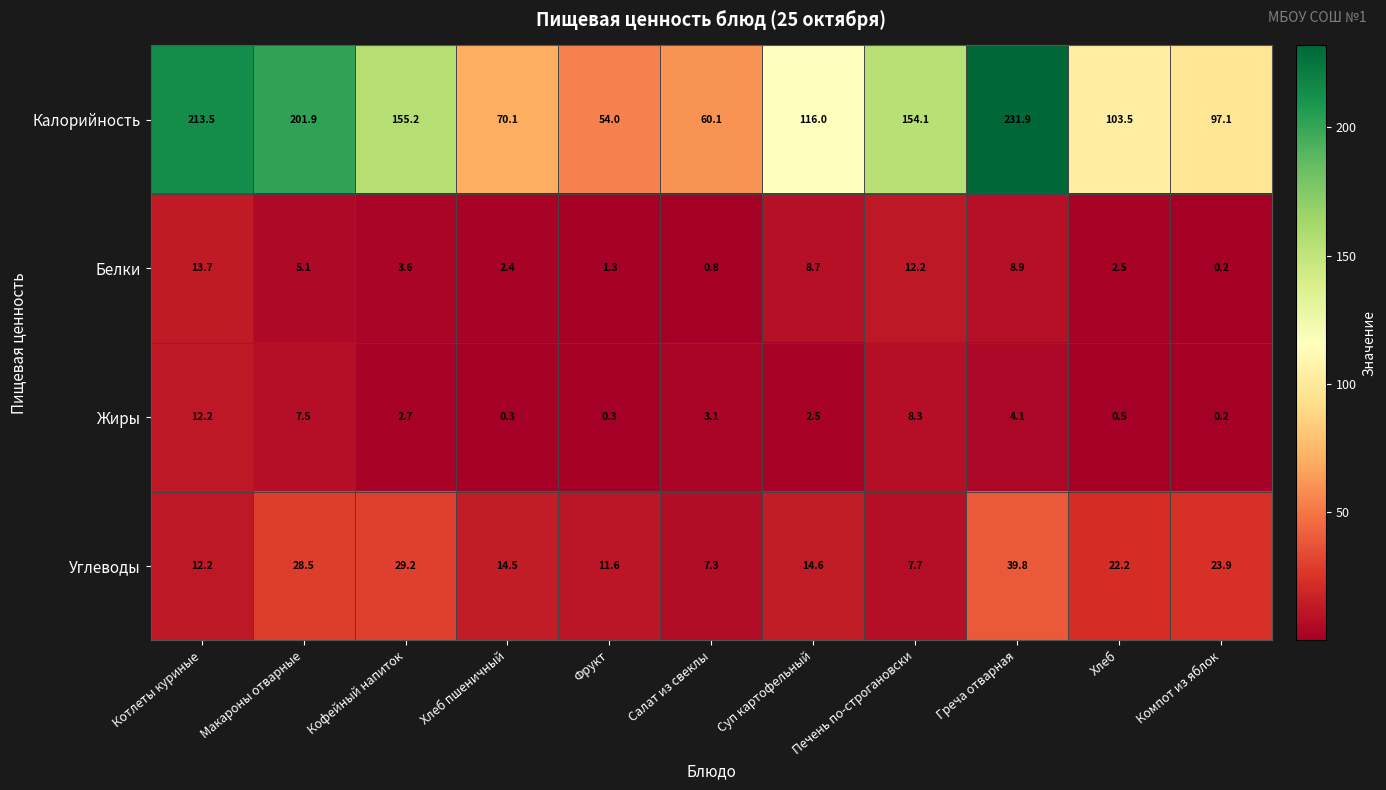

Where does the Белки series first go above 3?

Котлеты куриные